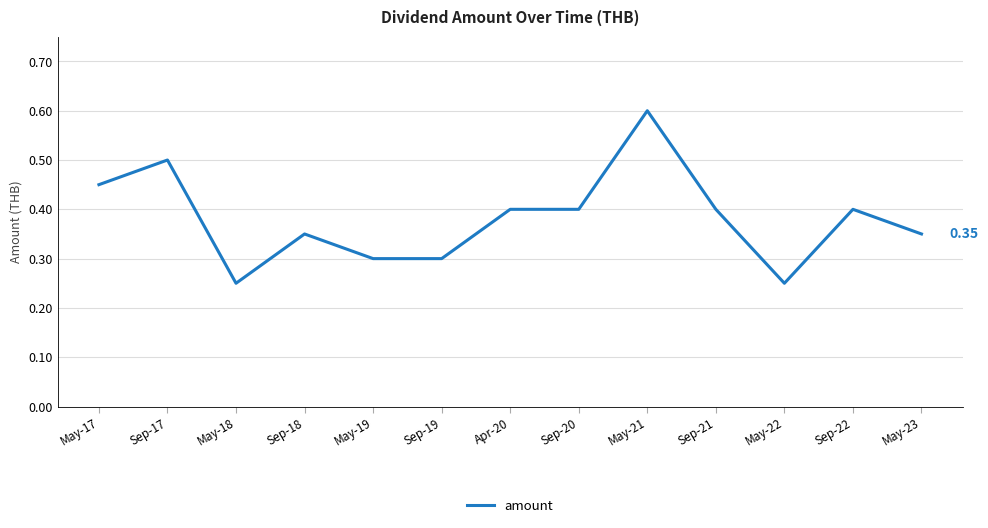

Between May-18 and Apr-20, which is larger?

Apr-20